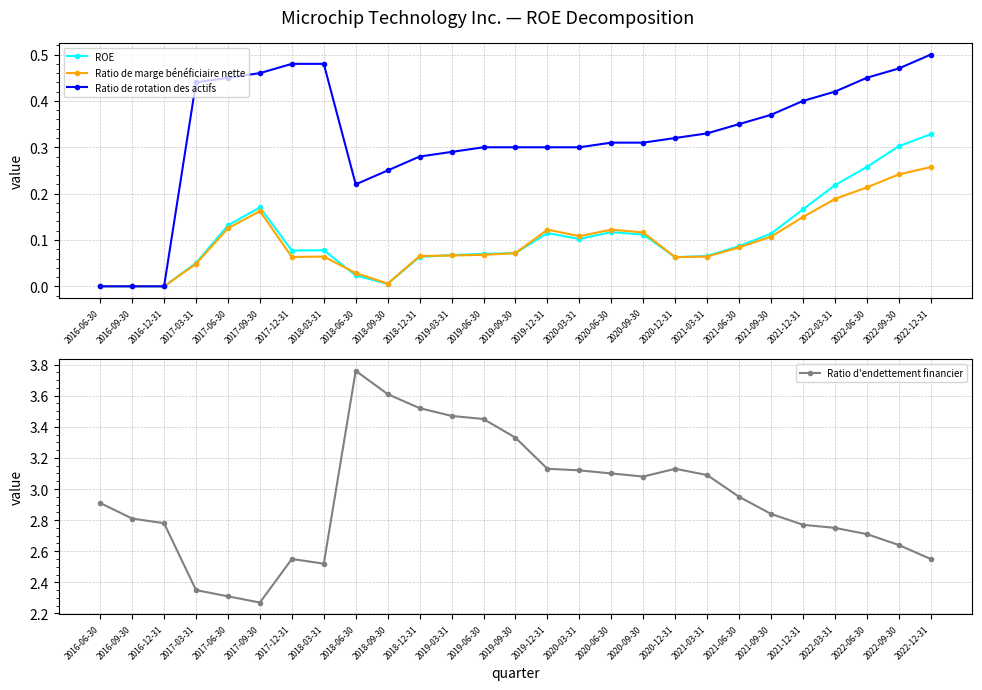

What are all the series names shown in the legend?

ROE, Ratio de marge bénéficiaire nette, Ratio de rotation des actifs, Ratio d'endettement financier